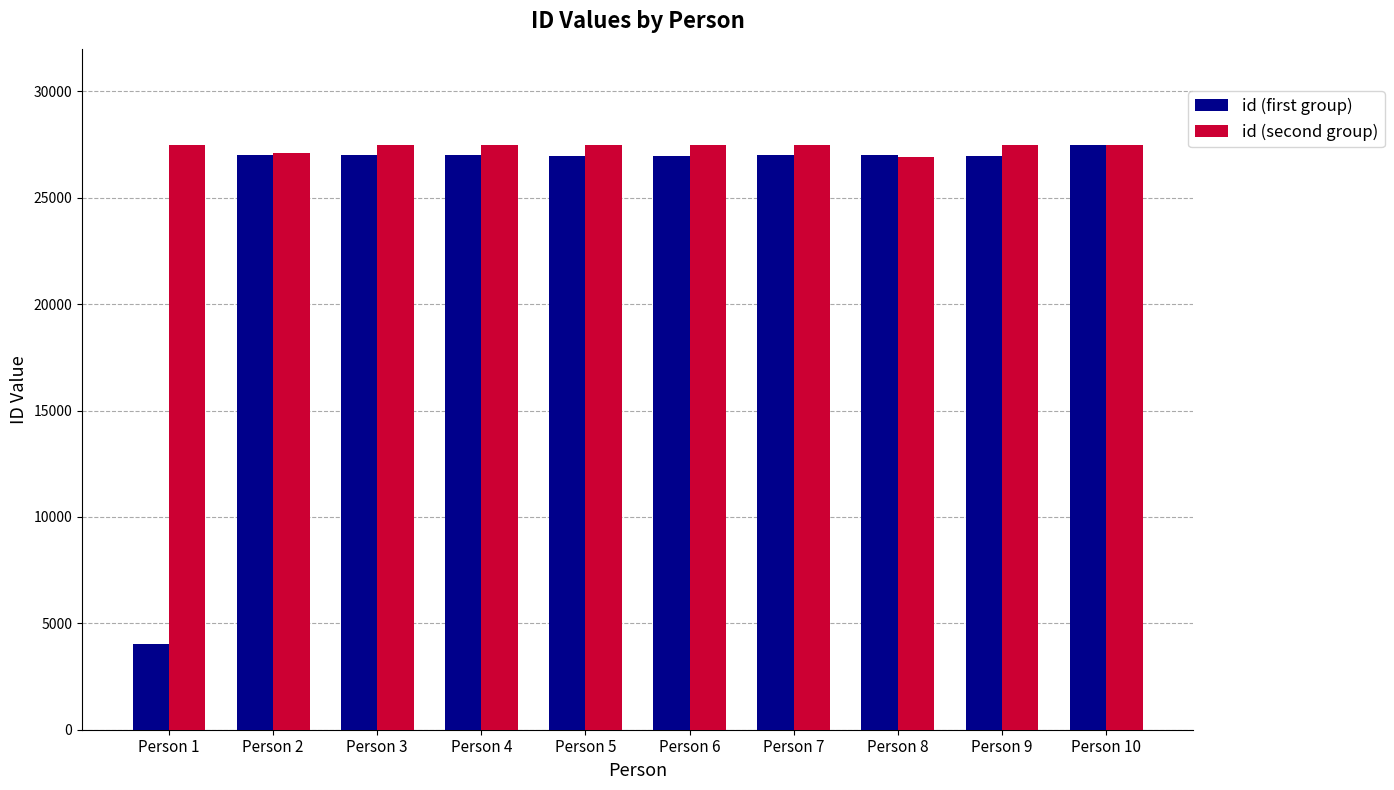

What is the sum of all id (second group) values?

273962